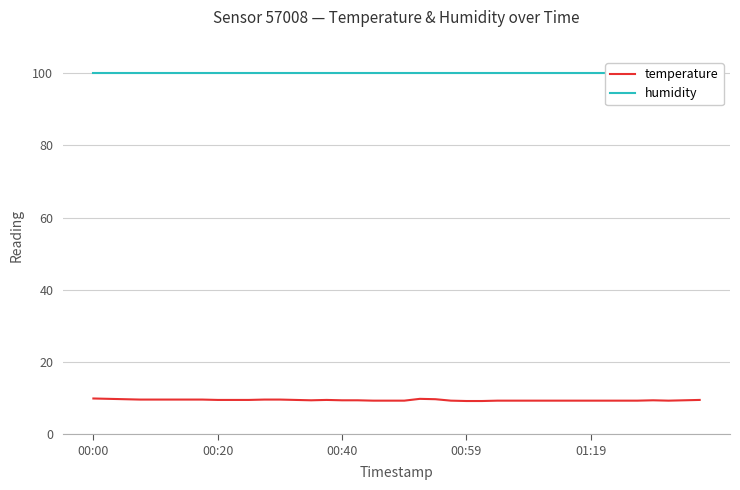

Reading left to right, what are all the values shown in this chart?

temperature: 9.9	9.8	9.7	9.6	9.6	9.6	9.6	9.6	9.5	9.5	9.5	9.6	9.6	9.5	9.4	9.5	9.4	9.4	9.3	9.3	9.3	9.8	9.7	9.3	9.2	9.2	9.3	9.3	9.3	9.3	9.3	9.3	9.3	9.3	9.3	9.3	9.4	9.3	9.4	9.5
humidity: 99.9	99.9	99.9	99.9	99.9	99.9	99.9	99.9	99.9	99.9	99.9	99.9	99.9	99.9	99.9	99.9	99.9	99.9	99.9	99.9	99.9	99.9	99.9	99.9	99.9	99.9	99.9	99.9	99.9	99.9	99.9	99.9	99.9	99.9	99.9	99.9	99.9	99.9	99.9	99.9